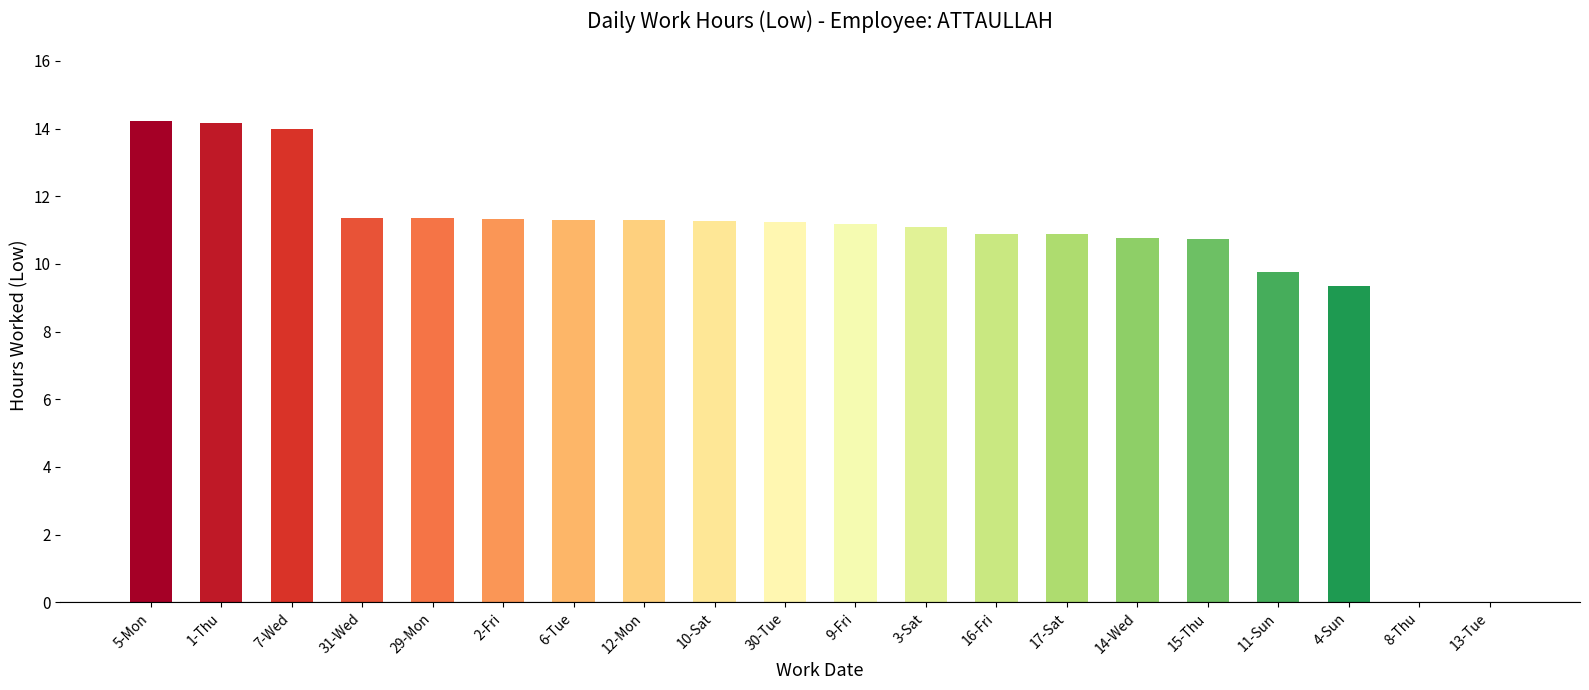

Count the number of categories in the chart.

20